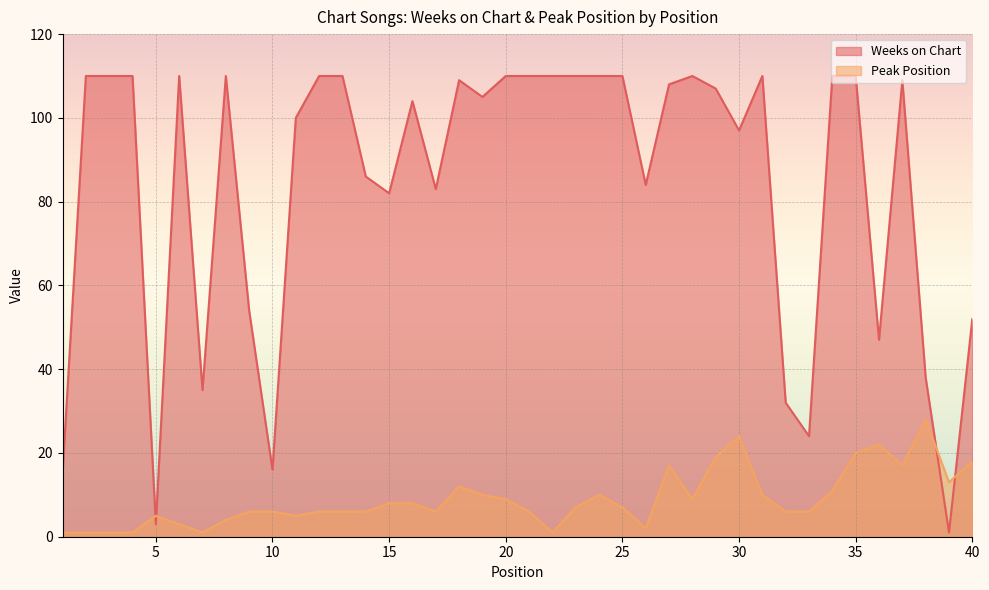

Which series changed the most between 2 and 16?

Peak Position